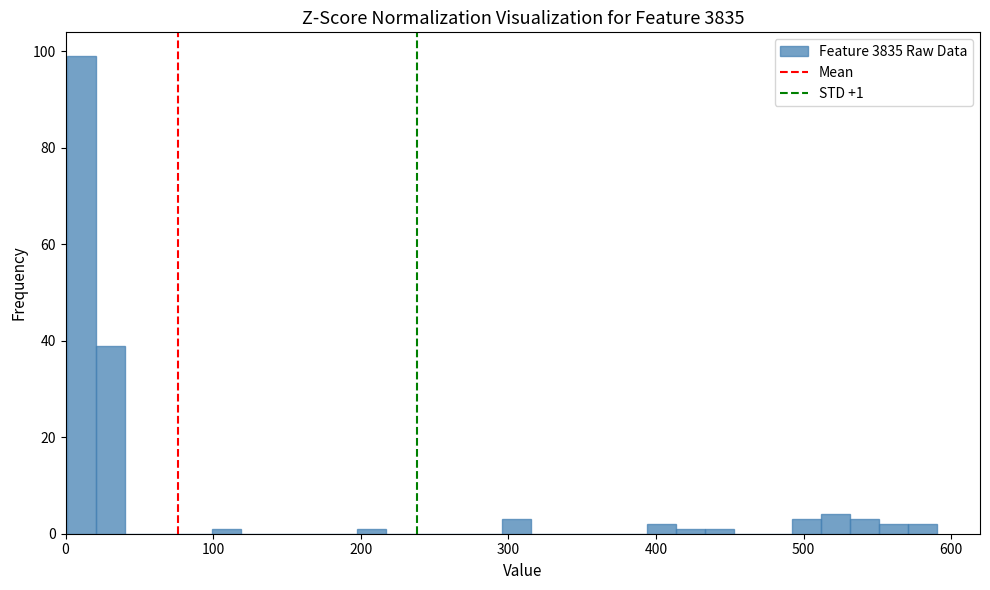

Around what value on the x-axis is the tallest bar? Give the approximate position of its centre, as read against the axis.

10